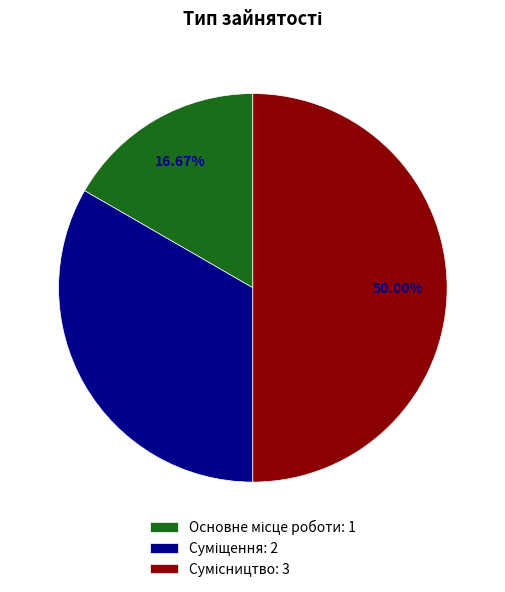

What percentage do Основне місце роботи and Сумісництво together represent?

66.7%